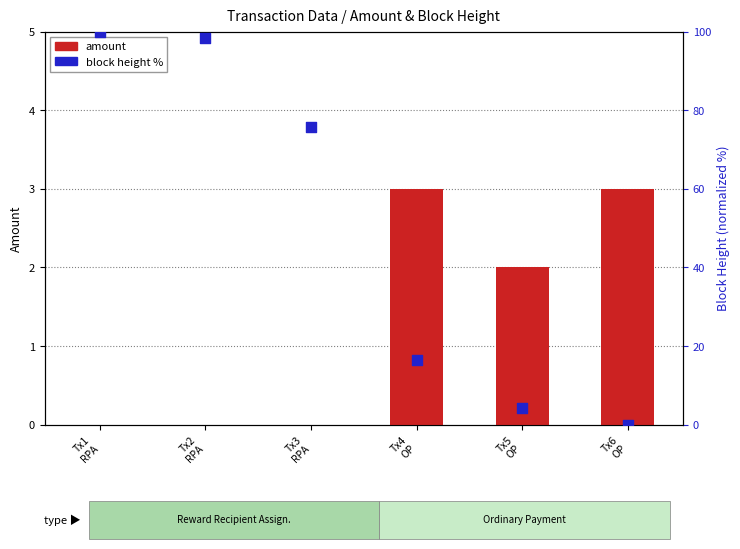

Which series has the largest total across all categories?

block height %